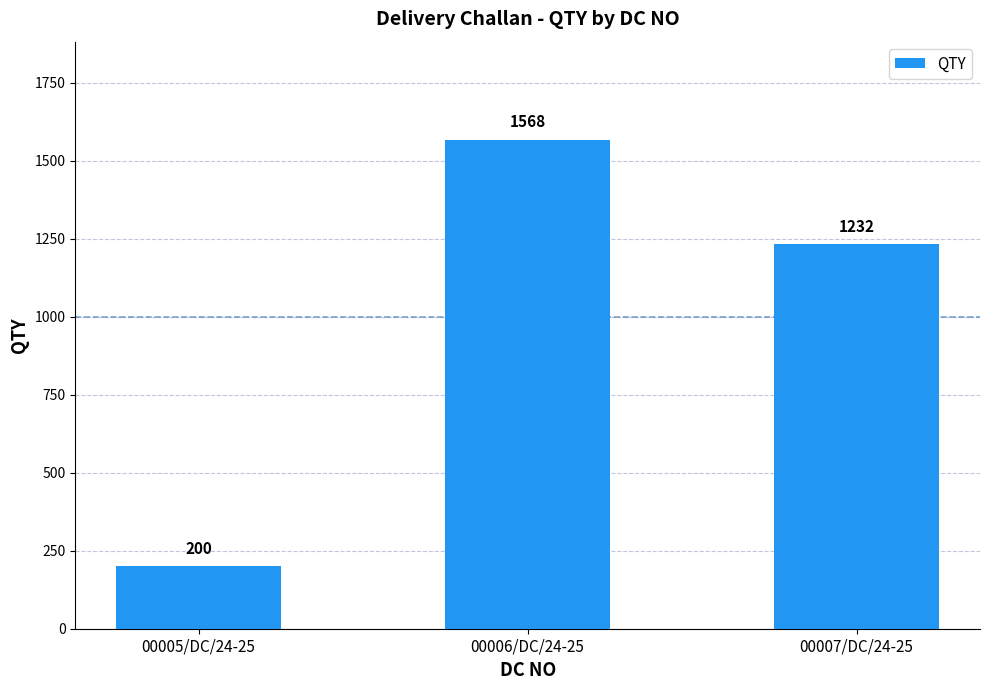

Reading right to left, transcribe all the data shown in this chart.

1232	1568	200